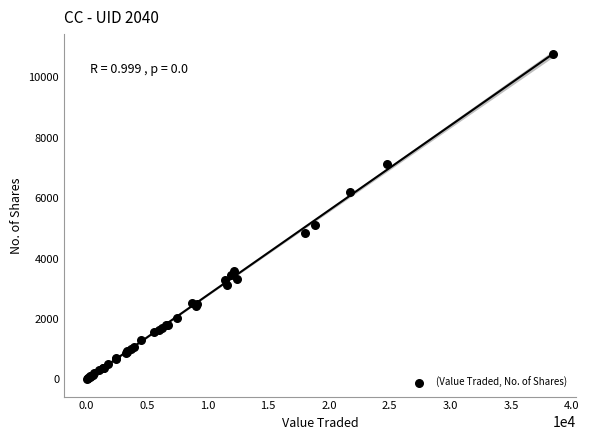

What Y value in the scatter plot is closest to 5406?

5100